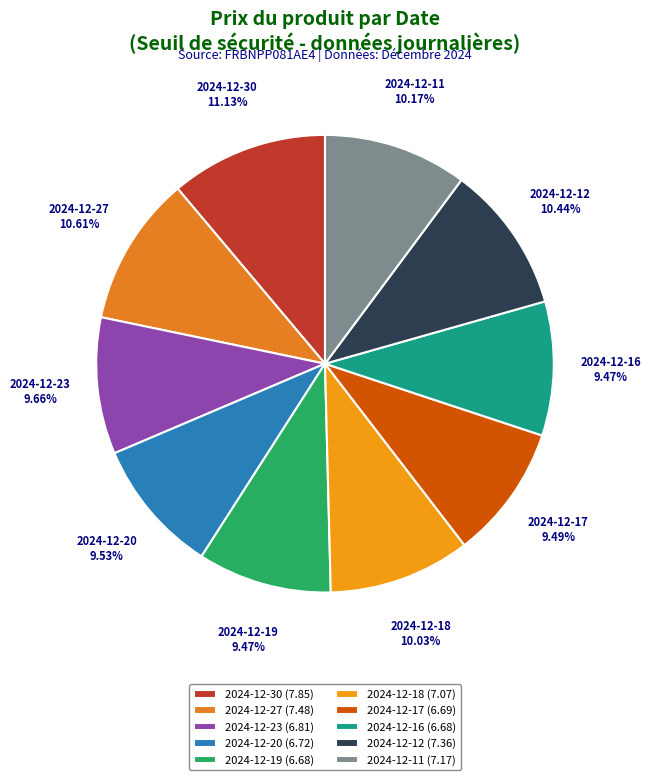

Rank the categories by value from lowest to highest.

2024-12-19, 2024-12-16, 2024-12-17, 2024-12-20, 2024-12-23, 2024-12-18, 2024-12-11, 2024-12-12, 2024-12-27, 2024-12-30